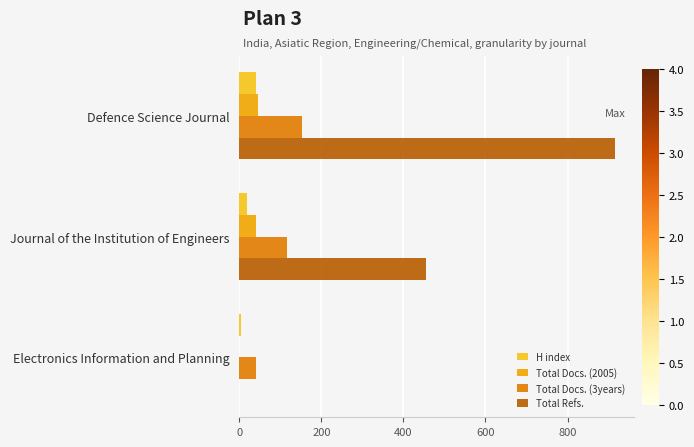

What is the maximum value for H index?

40